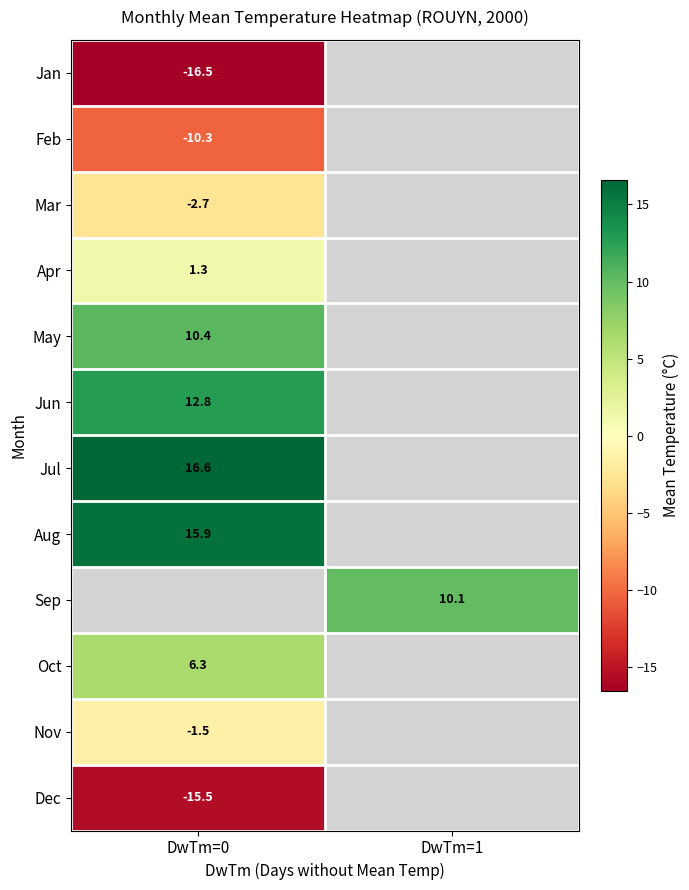

Is it true that Apr equals 1.3 at DwTm=0?

True